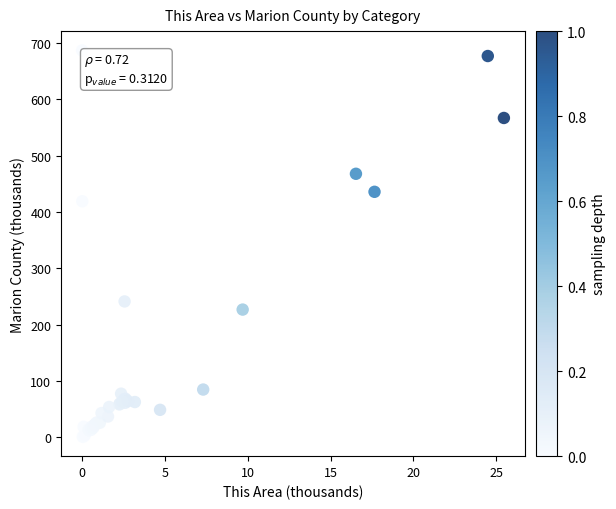

What Y value in the scatter plot is closest to 343?

418.9